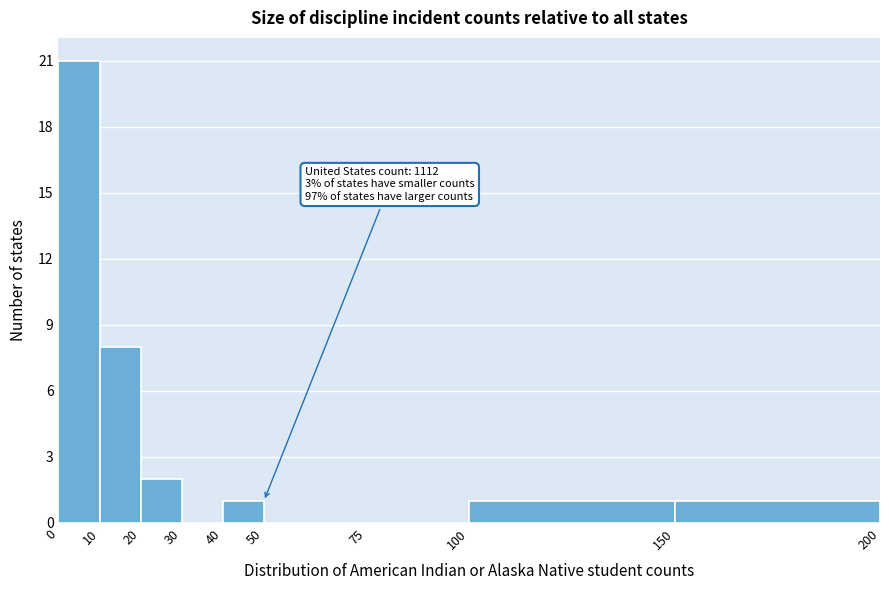

Which range on the x-axis has the tallest bar?

0 to 10